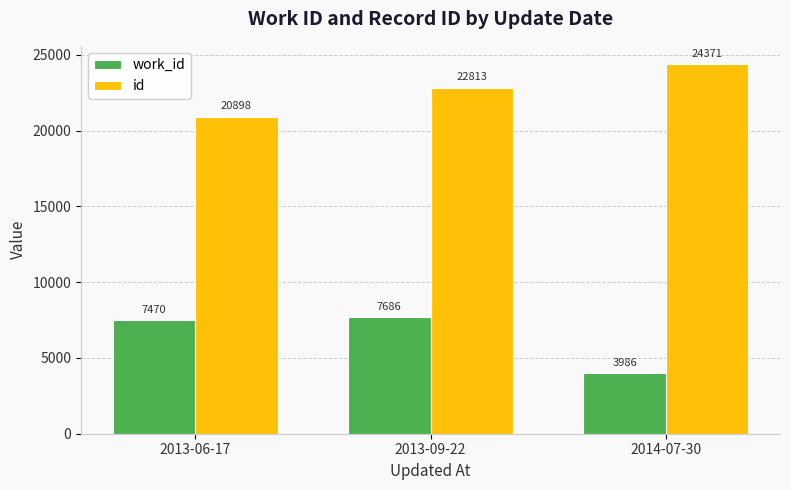

At which category is the sum across all series the highest?

2013-09-22